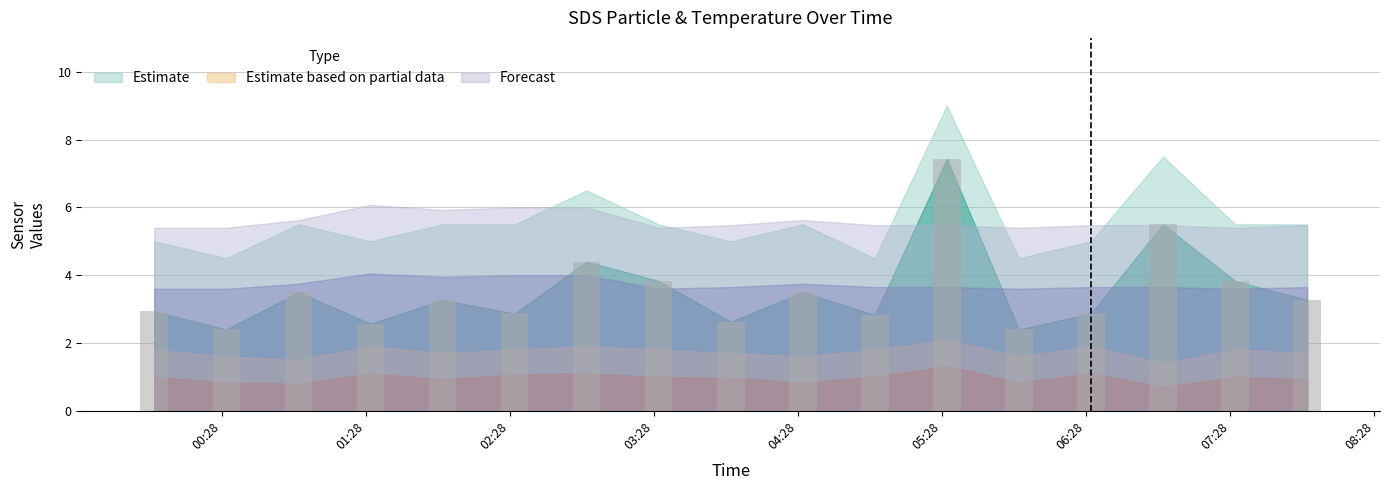

What is the greatest value displayed?

7.4